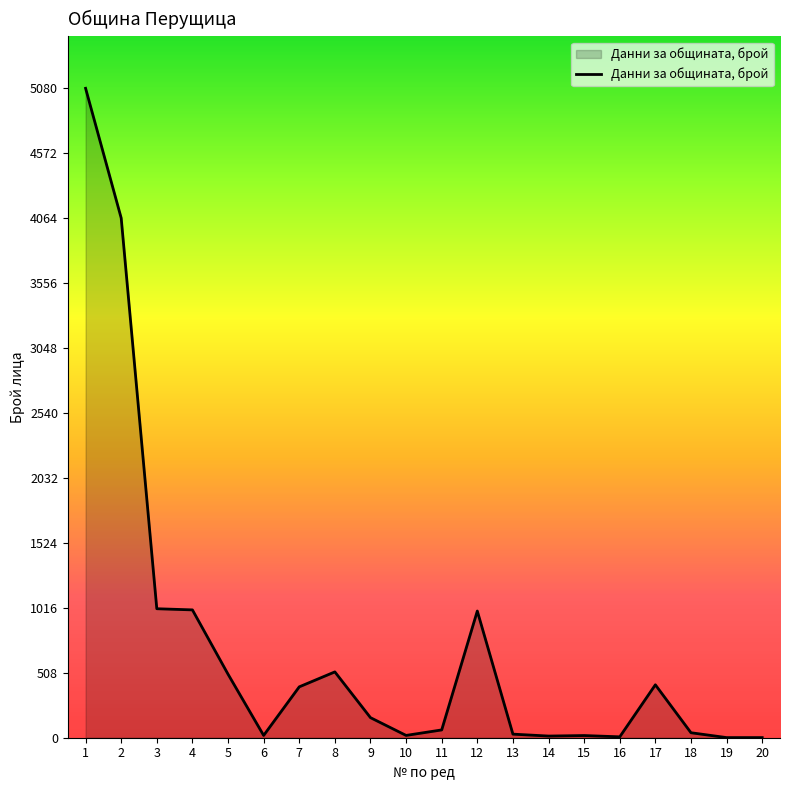

Between 4 and 2, which is larger?

2